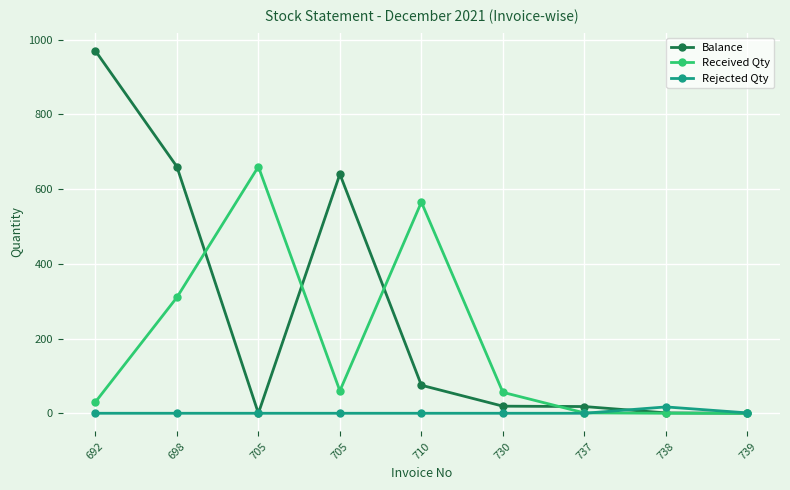

Is the value of Rejected Qty at 705 greater than the value of Balance at 737?

No